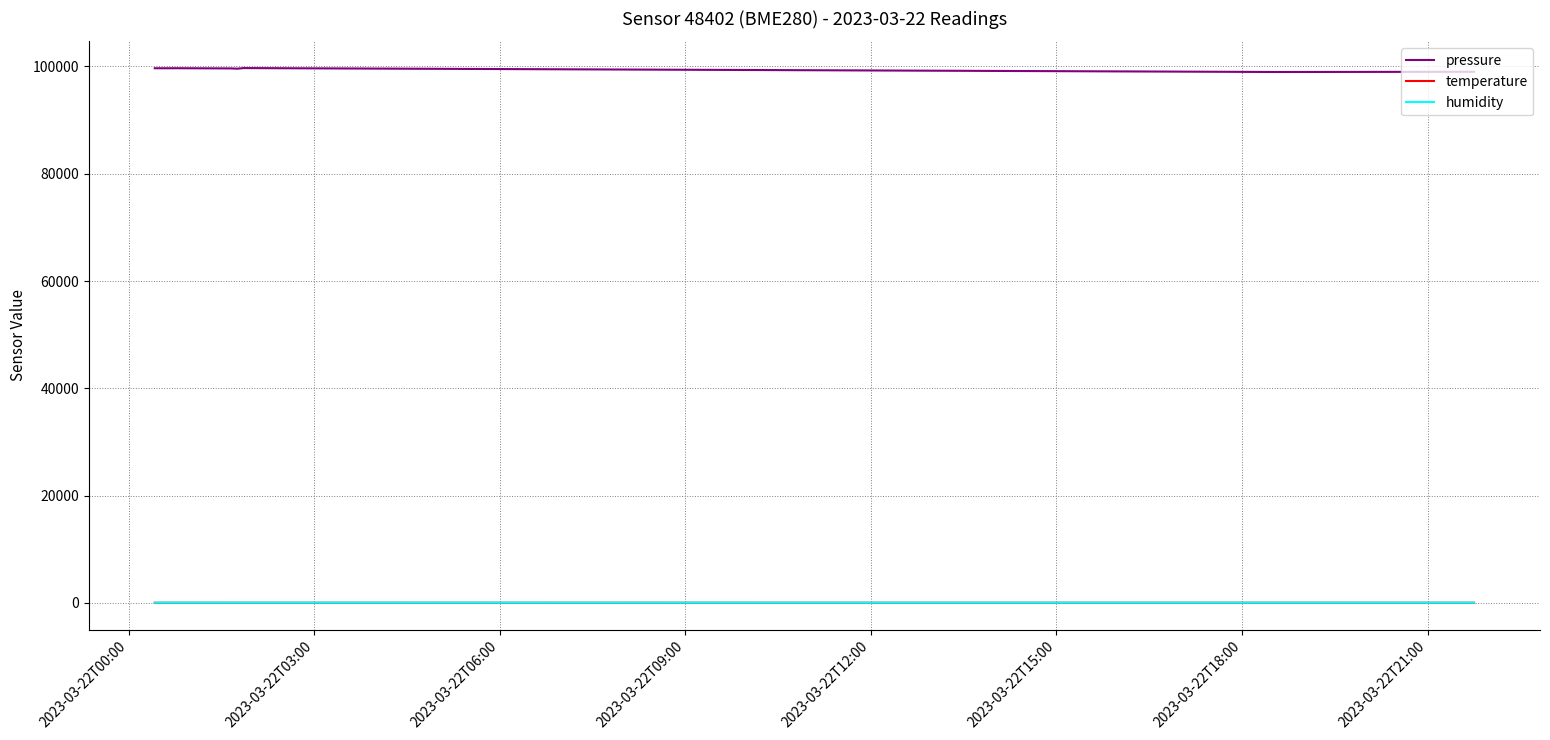

True or false: temperature and pressure intersect in this chart.

False